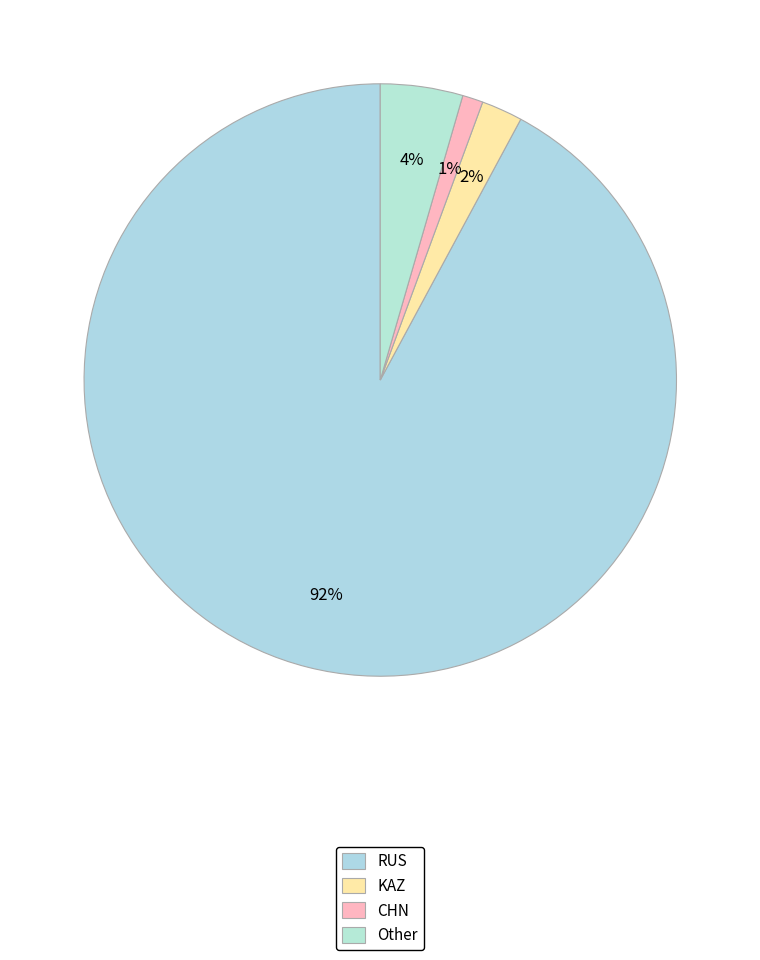

Is there any slice that represents more than half of the pie?

Yes